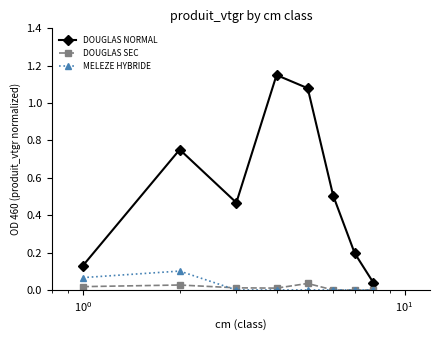

True or false: DOUGLAS NORMAL and DOUGLAS SEC cross at least once.

False